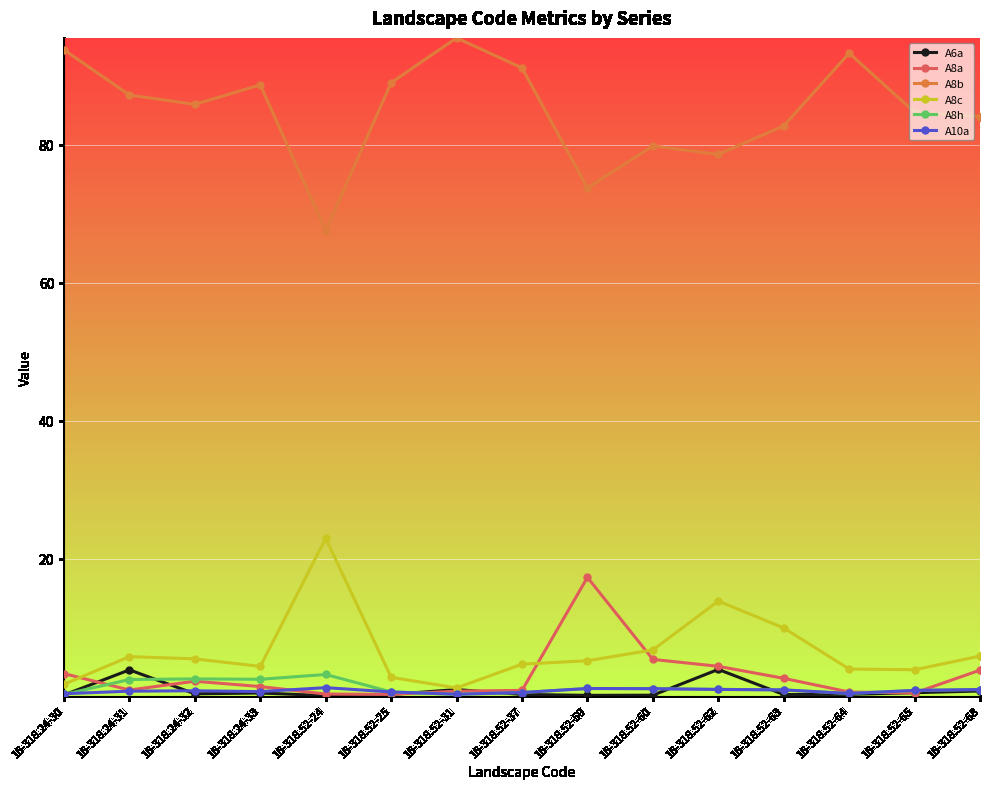

Does the chart have visible grid lines?

Yes